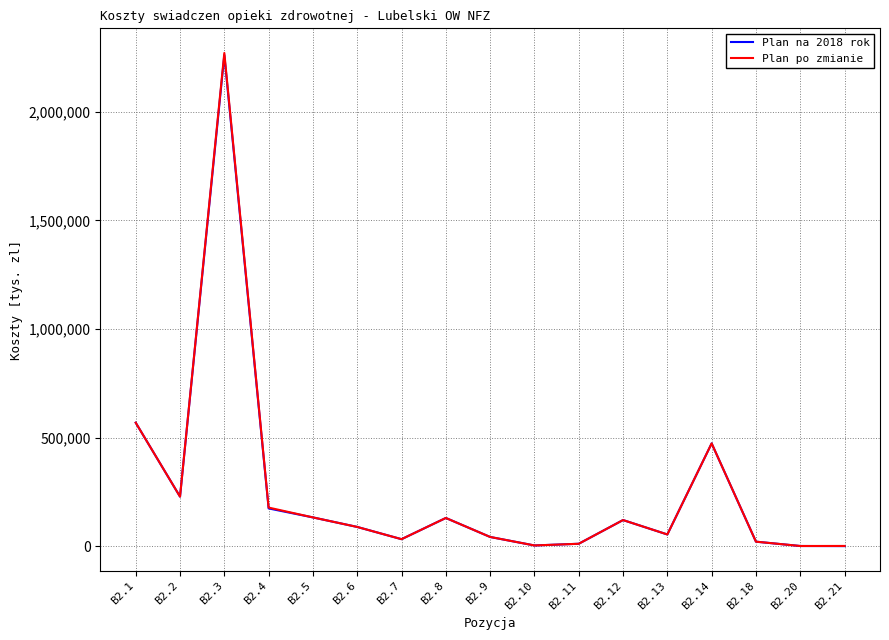

At which label is Plan po zmianie closest to 1135928?

B2.1